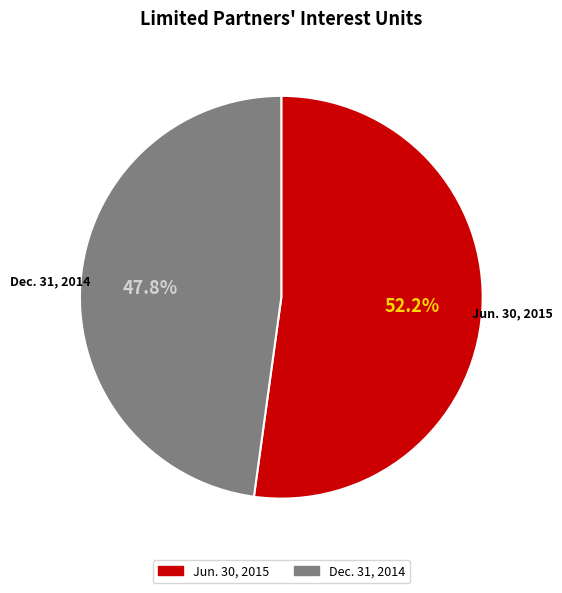

Approximately how many times larger is the value at Dec. 31, 2014 compared to Jun. 30, 2015?

0.9